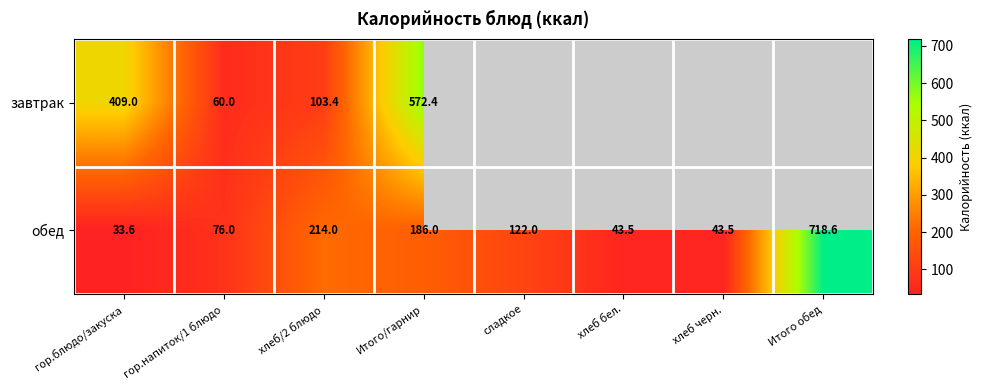

What is the difference between the highest and lowest values at гор.блюдо/закуска?

375.4